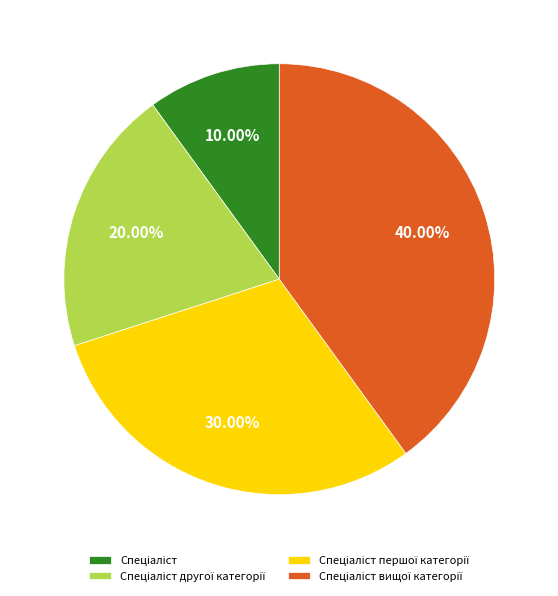

Does any single category account for the majority?

No